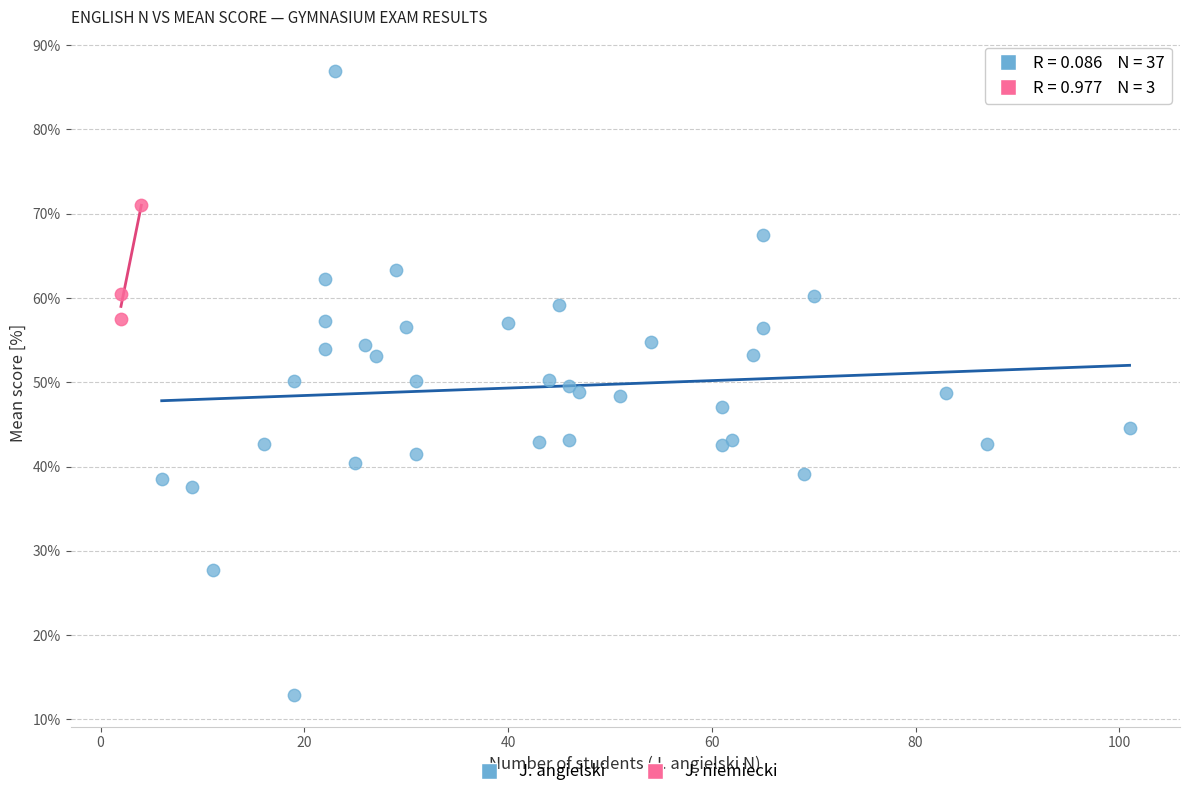

Which series reaches the minimum Y coordinate?

J. angielski